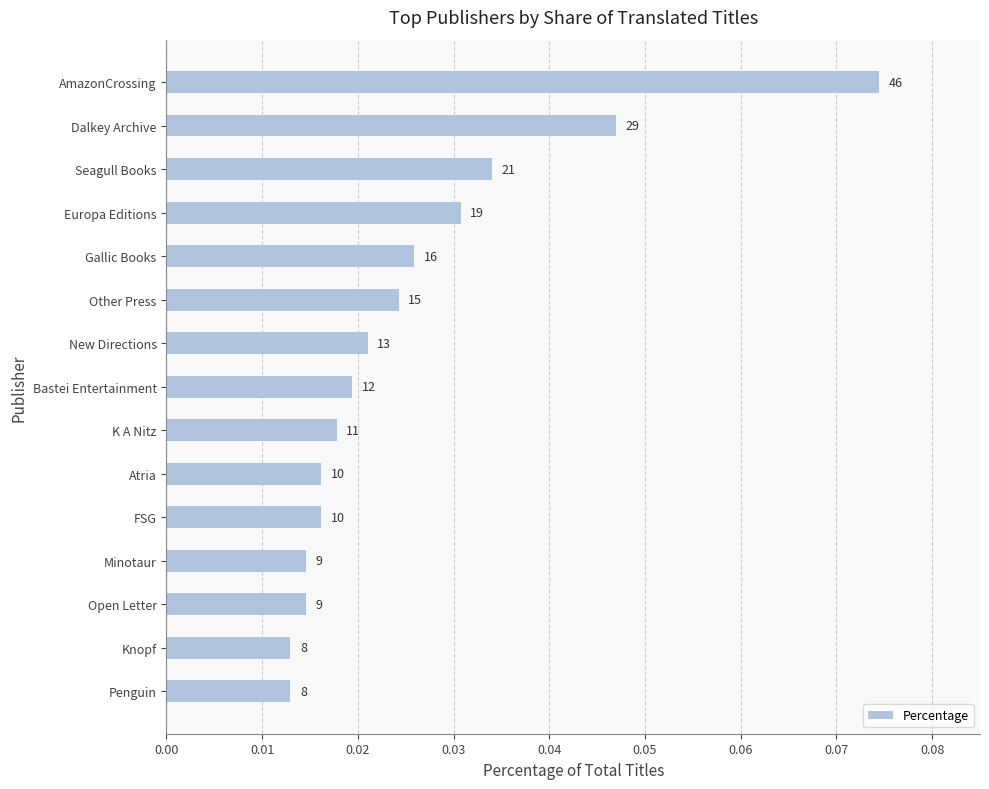

Count the values in the range 0 to 1.

15